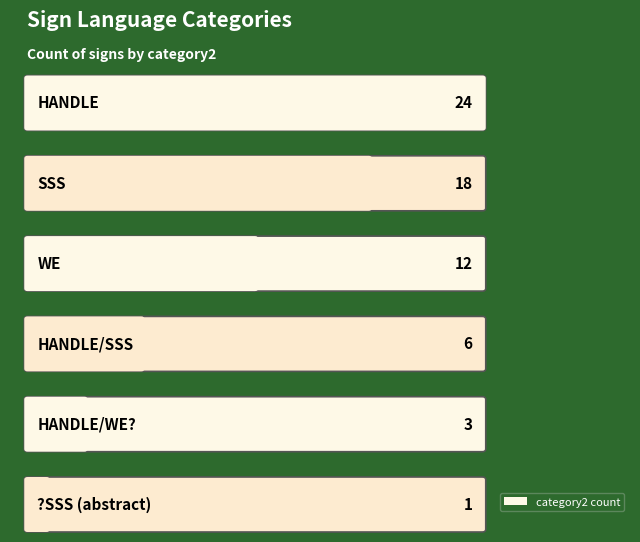

What is the value of the 6th bar from the left?

1